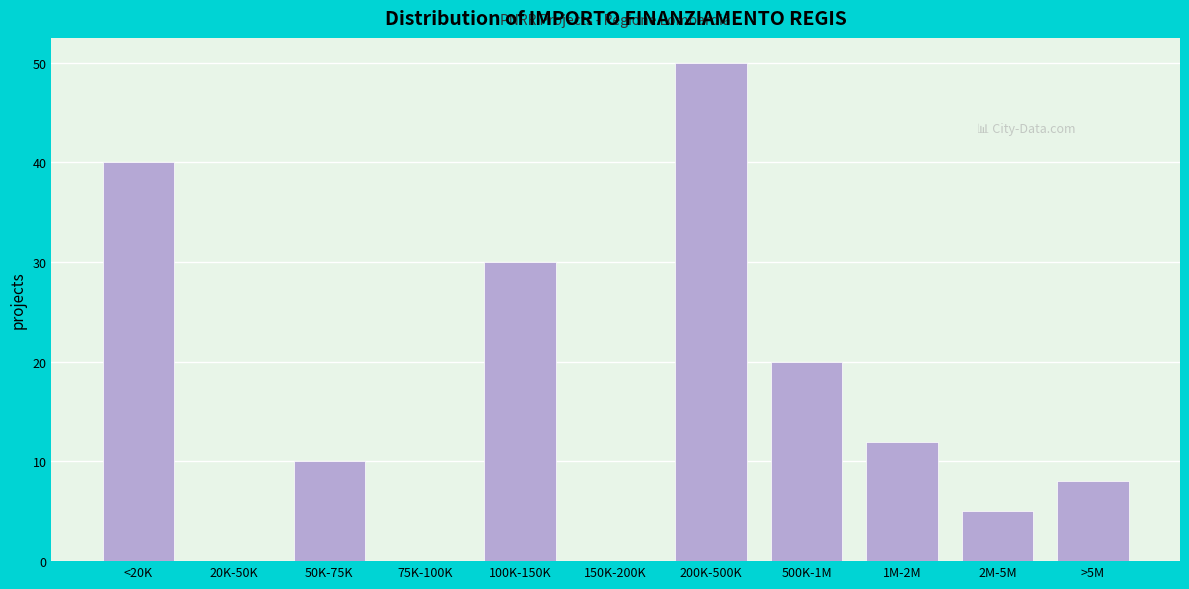

Reading left to right, transcribe all the data shown in this chart.

<20K=40	20K-50K=0	50K-75K=10	75K-100K=0	100K-150K=30	150K-200K=0	200K-500K=50	500K-1M=20	1M-2M=12	2M-5M=5	>5M=8